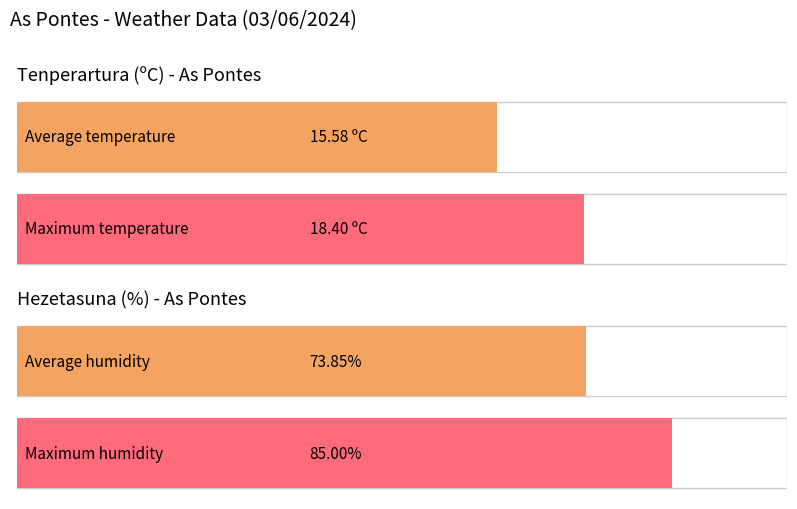

Is the value of Tenperartura (ºC) at 17:00 greater than the value of Hezetasuna (%) at 03:00?

No